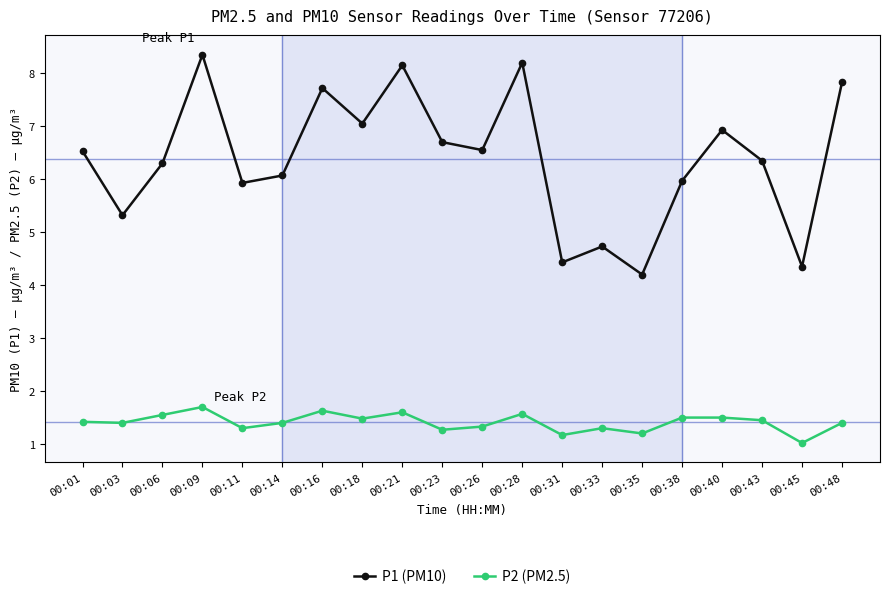

Which category has the highest value across all series?

00:09